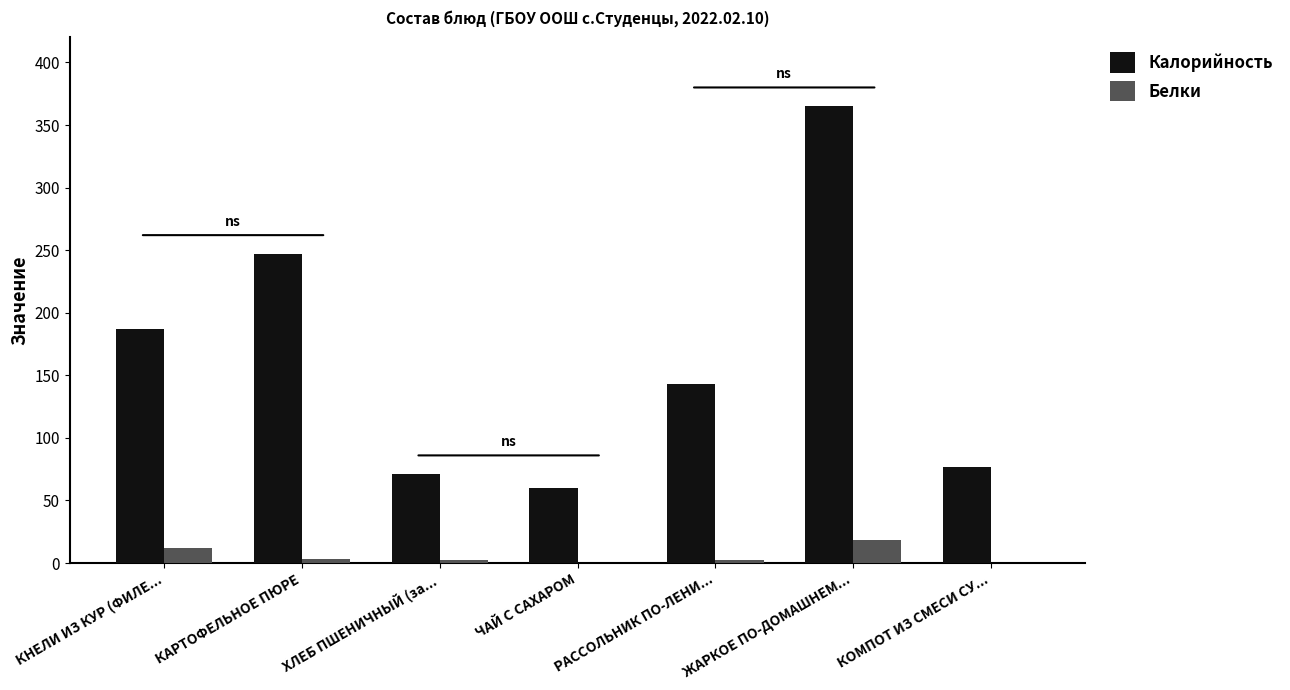

What is the approximate value of Калорийность at КОМПОТ ИЗ СМЕСИ СУ...?

77.0